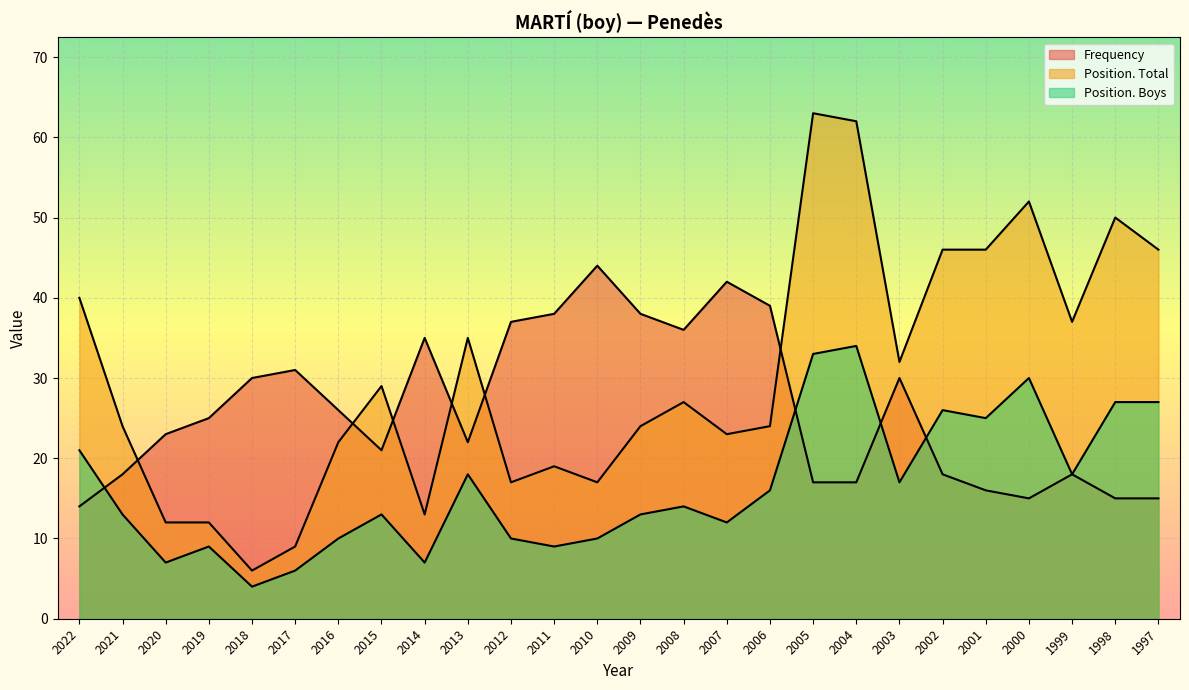

True or false: Frequency and Position. Total intersect in this chart.

True